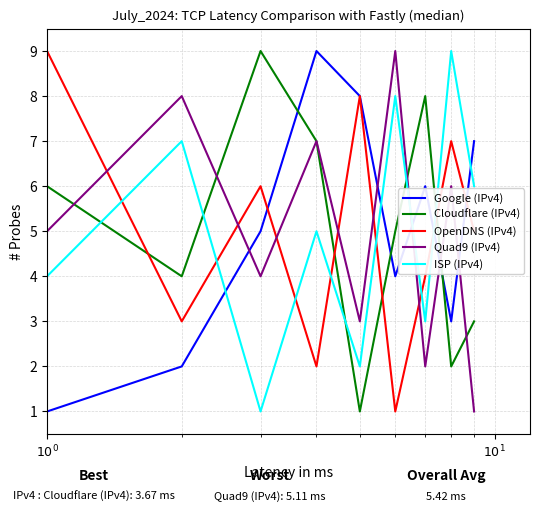

True or false: Google (IPv4) has more than 0 points higher than both neighbors.

True